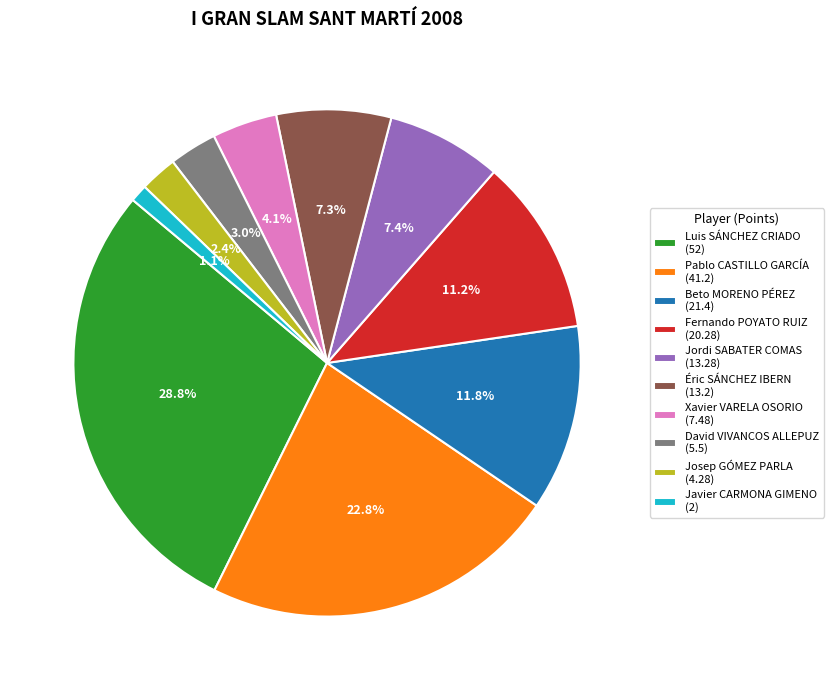

Which has a higher value, Javier CARMONA GIMENO (2) or Jordi SABATER COMAS (13.28)?

Jordi SABATER COMAS (13.28)